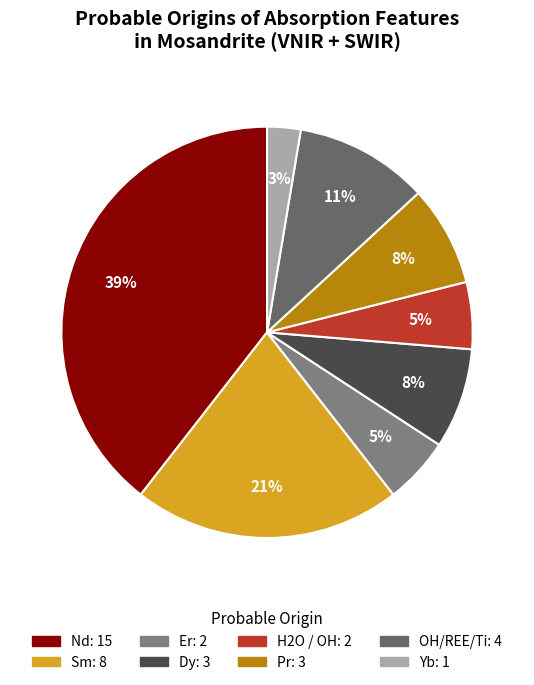

What percentage is the Dy slice, to the nearest percent?

8%